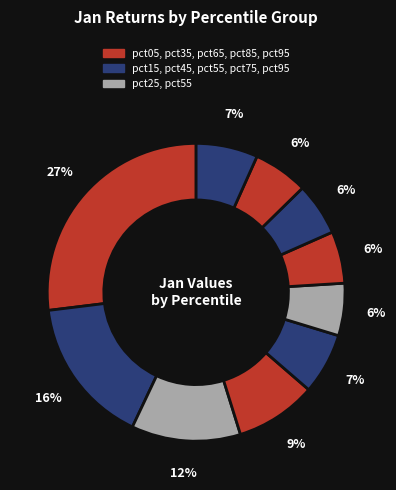

How many slices are in this pie chart?

10